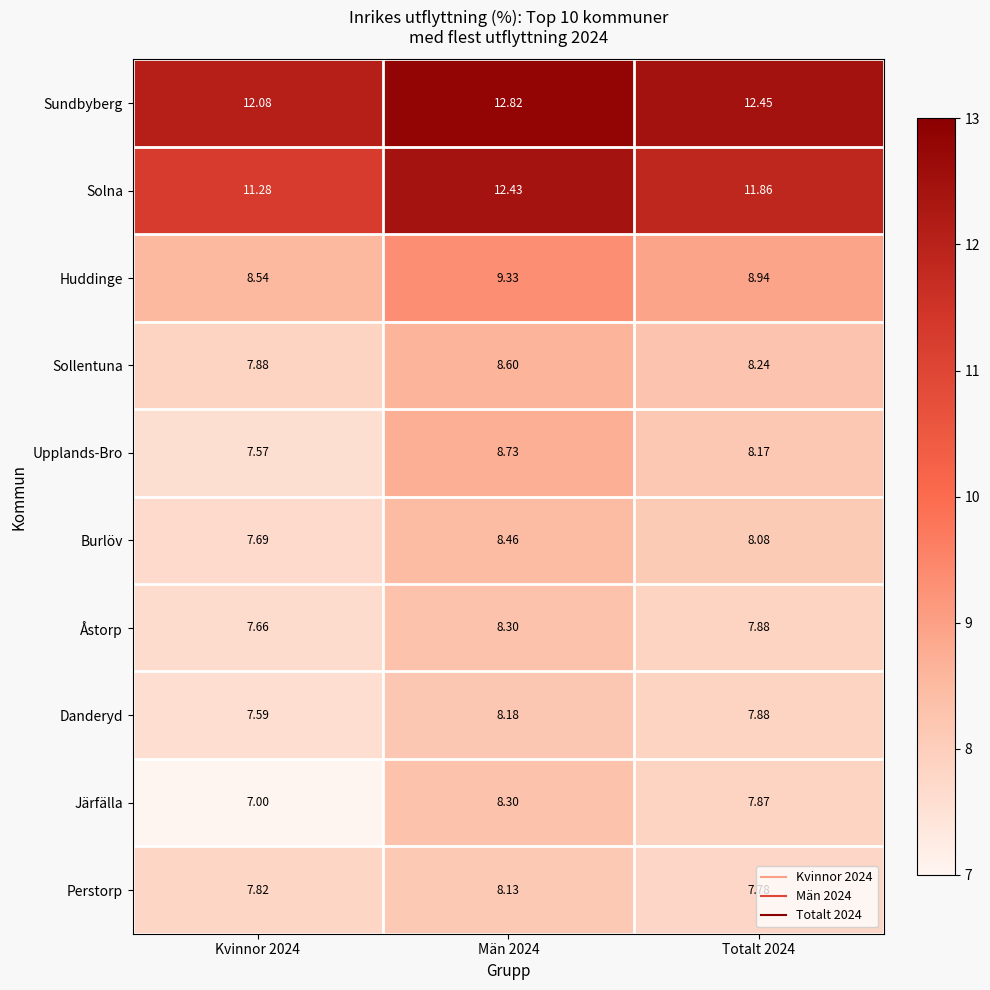

Is the value of Danderyd at Totalt 2024 greater than the value of Solna at Totalt 2024?

No